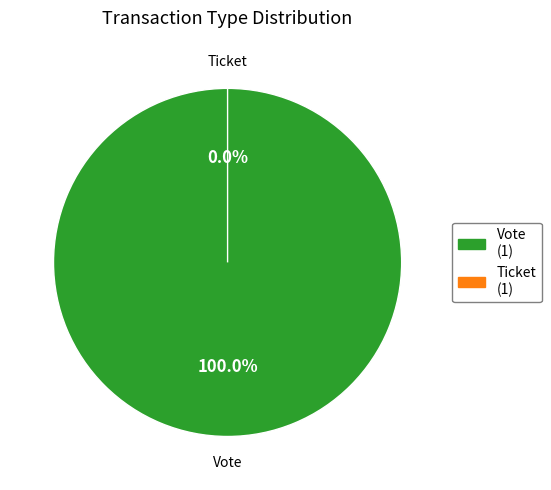

True or false: Ticket accounts for 0% of the total.

True